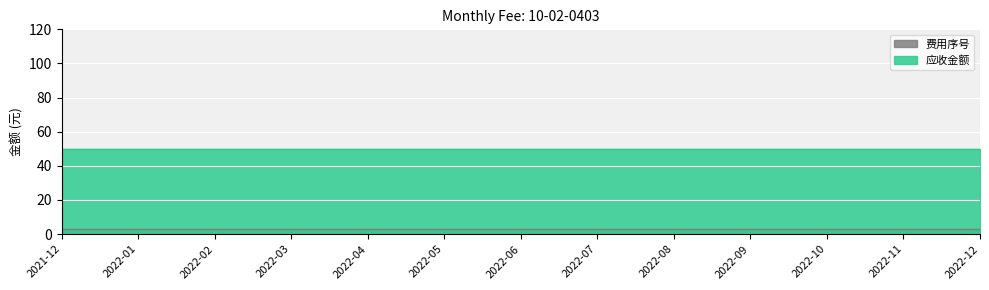

Which series has the largest total across all categories?

应收金额